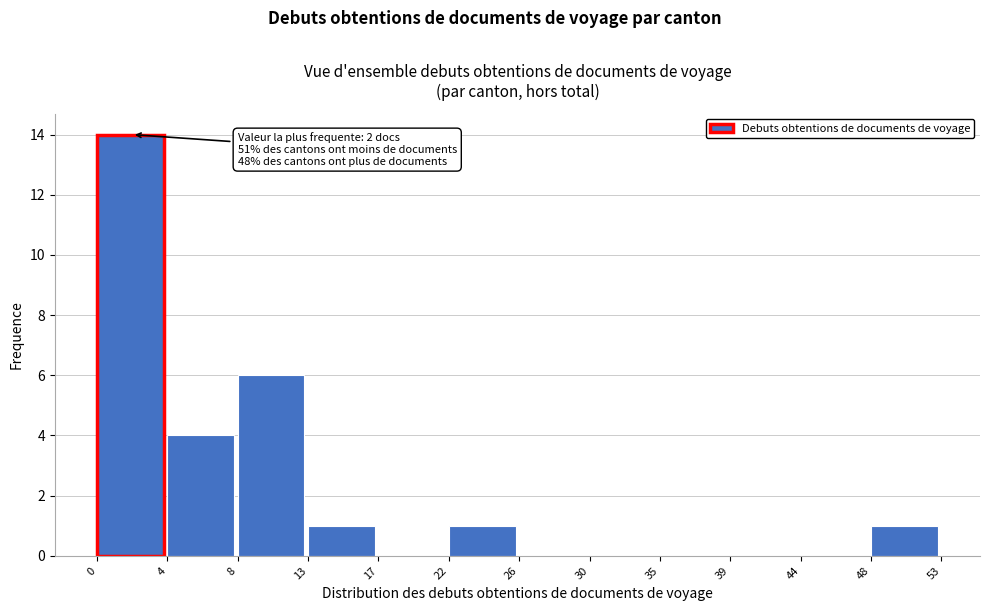

Reading right to left, what are all the values shown in this chart?

48=1	44=0	39=0	35=0	30=0	26=0	22=1	17=0	13=1	8=6	4=4	0=14